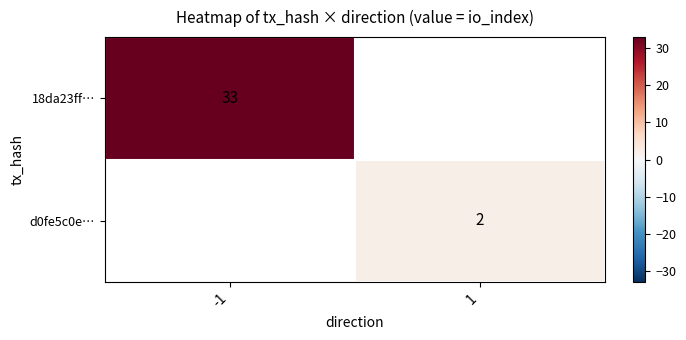

Is the value of d0fe5c0e… at 1 greater than the value of 18da23ff… at -1?

No